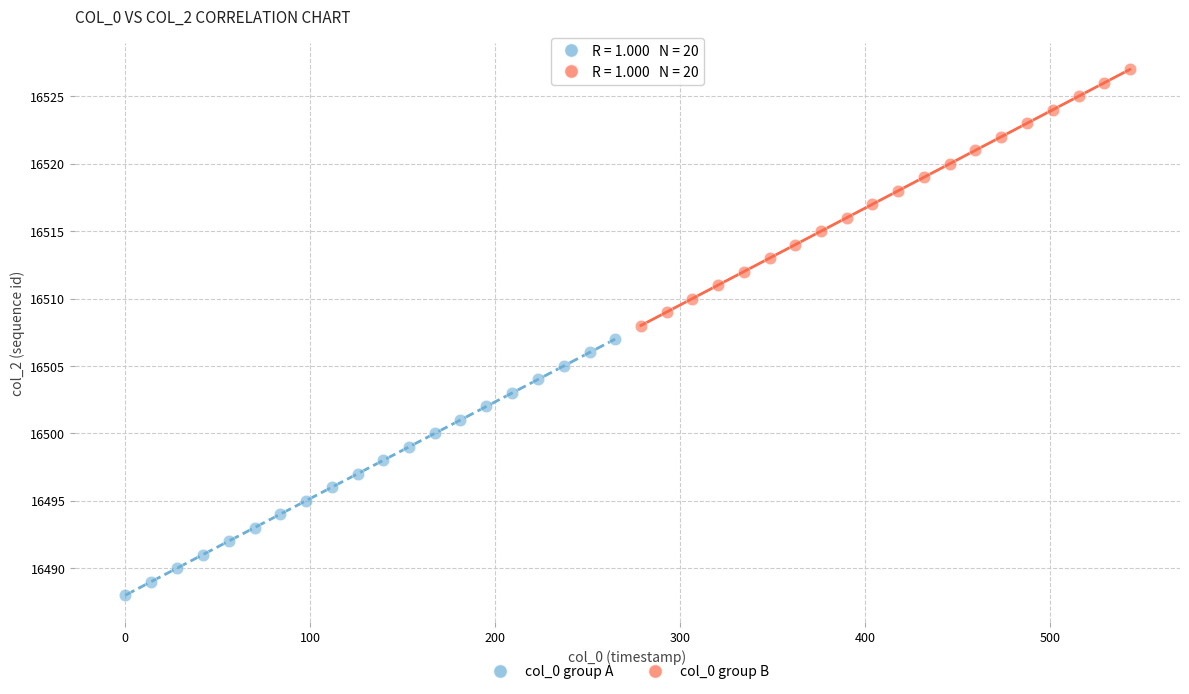

Which series reaches the minimum Y coordinate?

col_0 group A